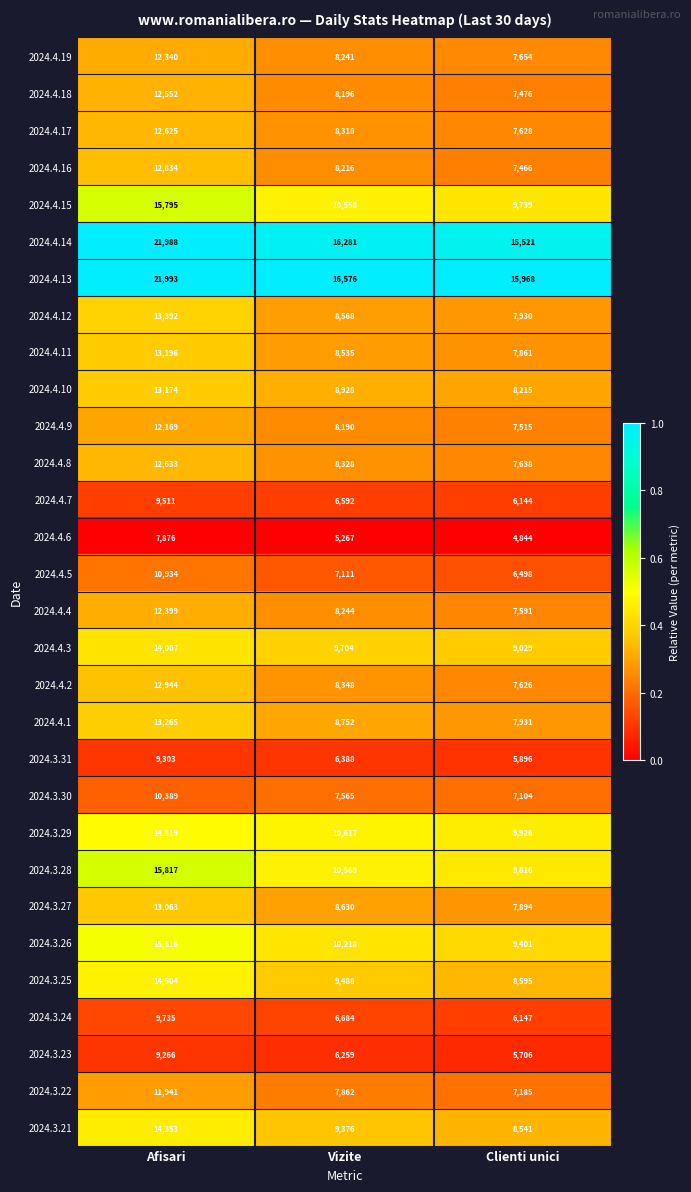

What is the difference between the maximum and second lowest values in the 2024.4.6 series?

2609